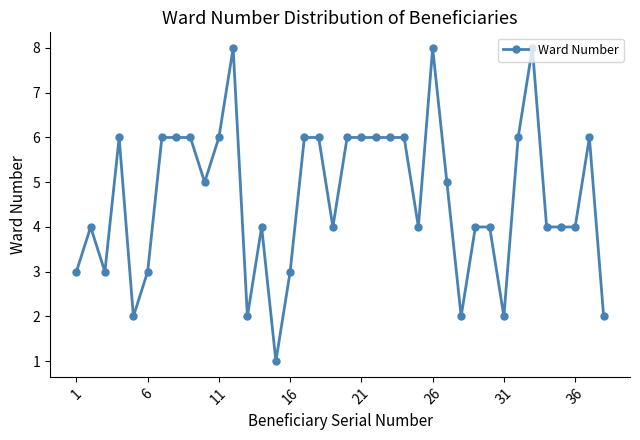

True or false: the data has more than 1 interior local peaks.

True